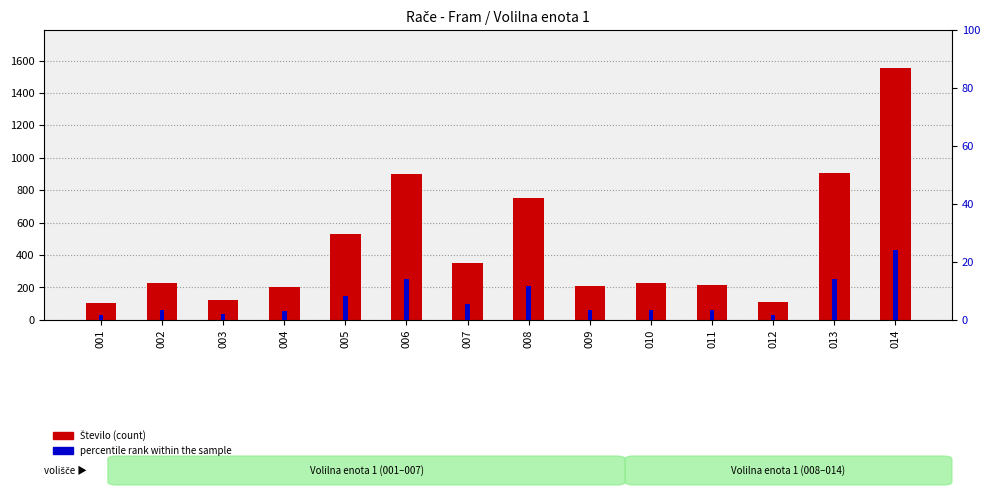

Is the value of Število (count) at 004 greater than the value of percentile rank within the sample at 008?

Yes